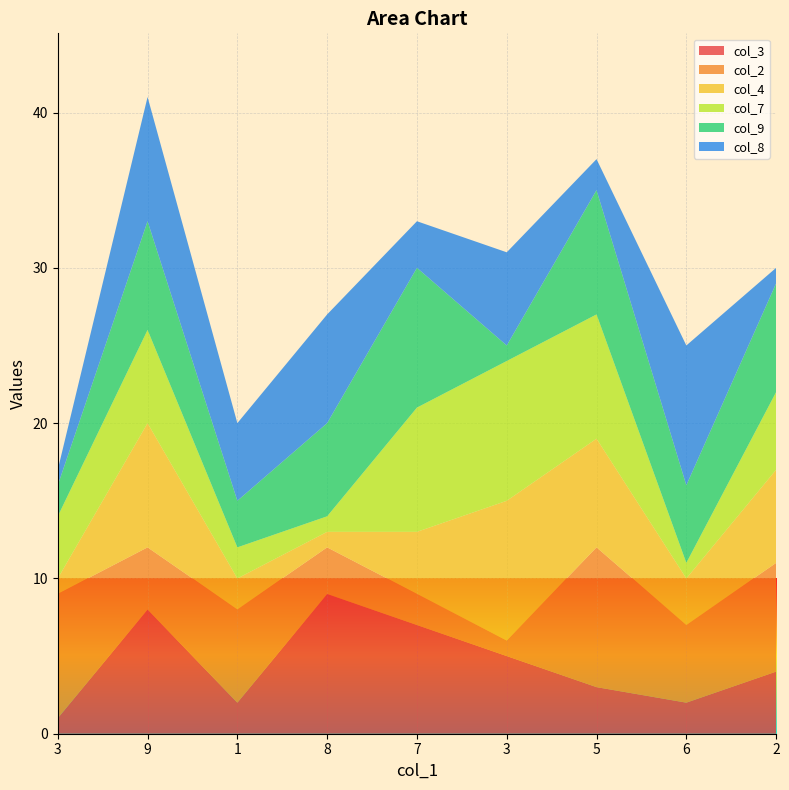

Reading left to right, list all the values displayed in this chart.

col_3: 3=1	9=8	1=2	8=9	7=7	3=5	5=3	6=2	2=4
col_2: 3=8	9=4	1=6	8=3	7=2	3=1	5=9	6=5	2=7
col_4: 3=1	9=8	1=2	8=1	7=4	3=9	5=7	6=3	2=6
col_7: 3=4	9=6	1=2	8=1	7=8	3=9	5=8	6=1	2=5
col_9: 3=2	9=7	1=3	8=6	7=9	3=1	5=8	6=5	2=7
col_8: 3=1	9=8	1=5	8=7	7=3	3=6	5=2	6=9	2=1